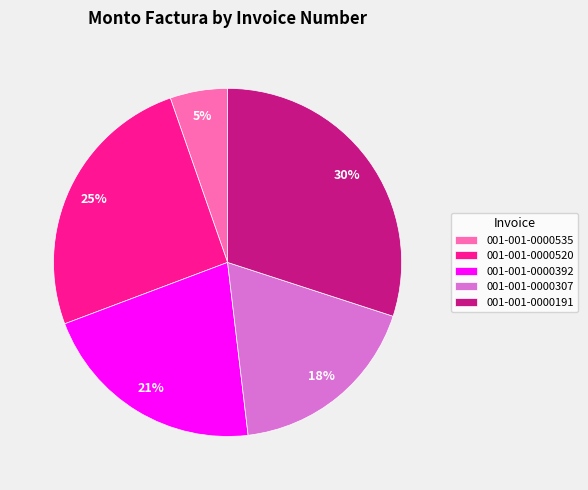

Is there a majority slice in this chart?

No